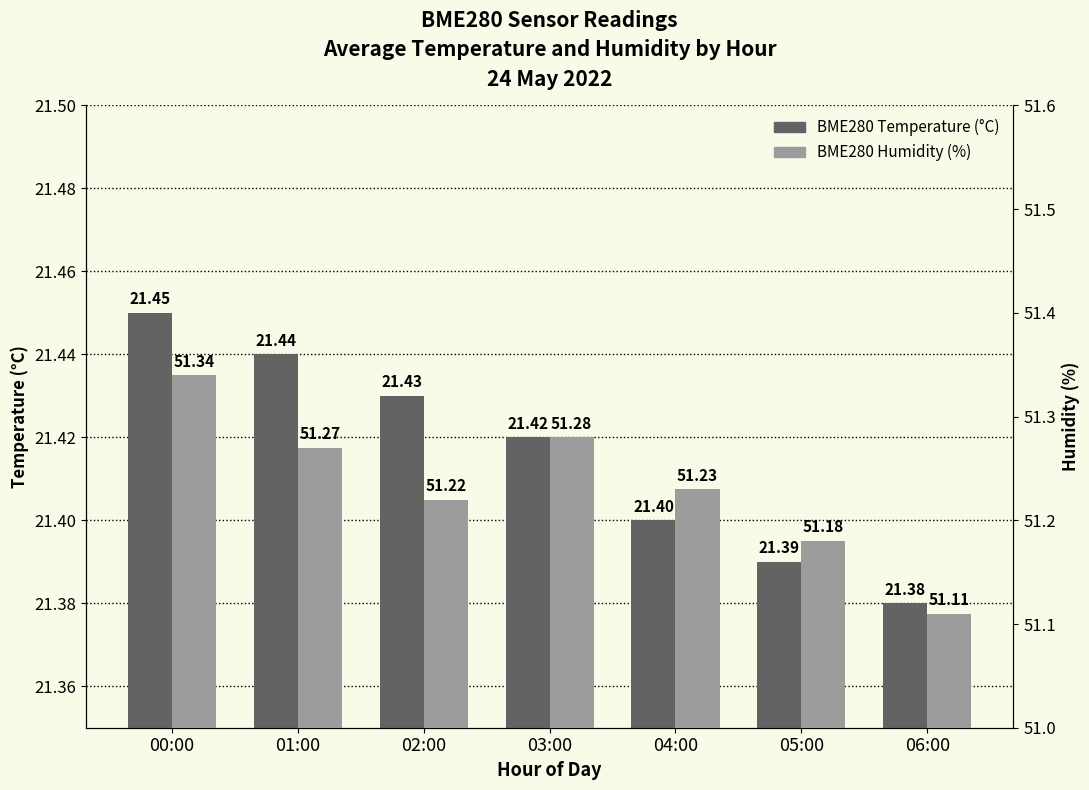

Rank the series by their average value, from lowest to highest.

BME280 Temperature (°C), BME280 Humidity (%)